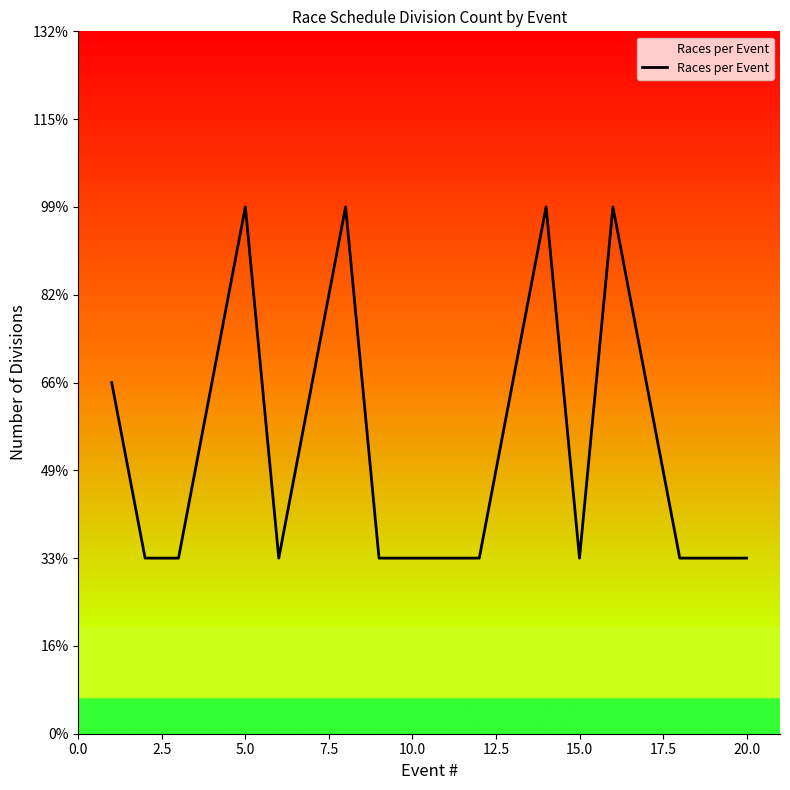

How many values are between 1 and 2?

16